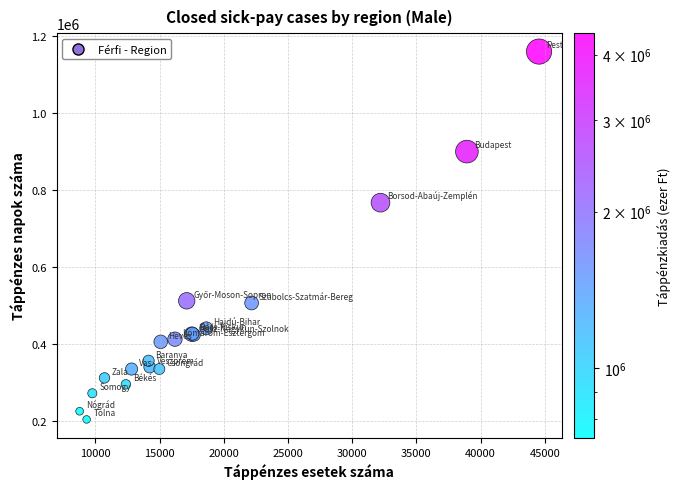

What Y value in the scatter plot is closest to 682947?

768266.0